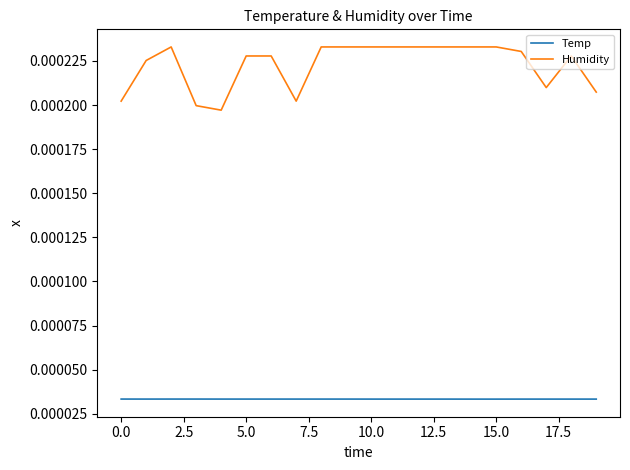

True or false: Temp and Humidity intersect in this chart.

False